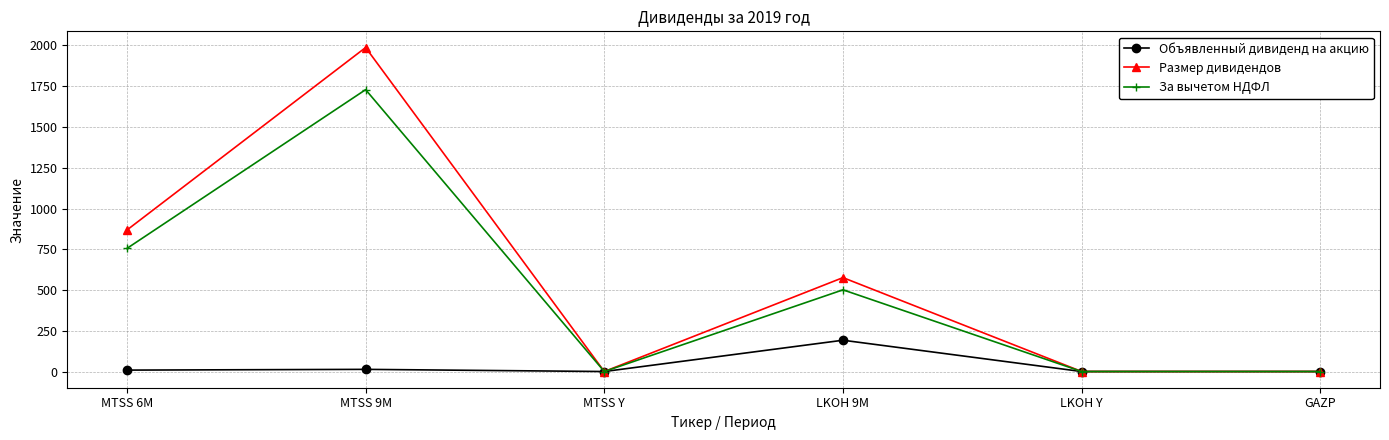

What is the label of the 3rd point from the right?

LKOH 9M